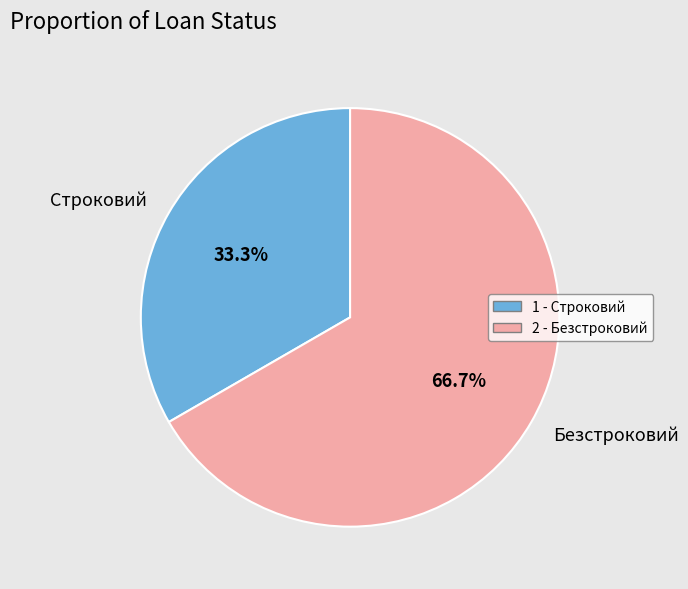

What is the ratio of the value at Строковий to the value at Безстроковий?

0.5